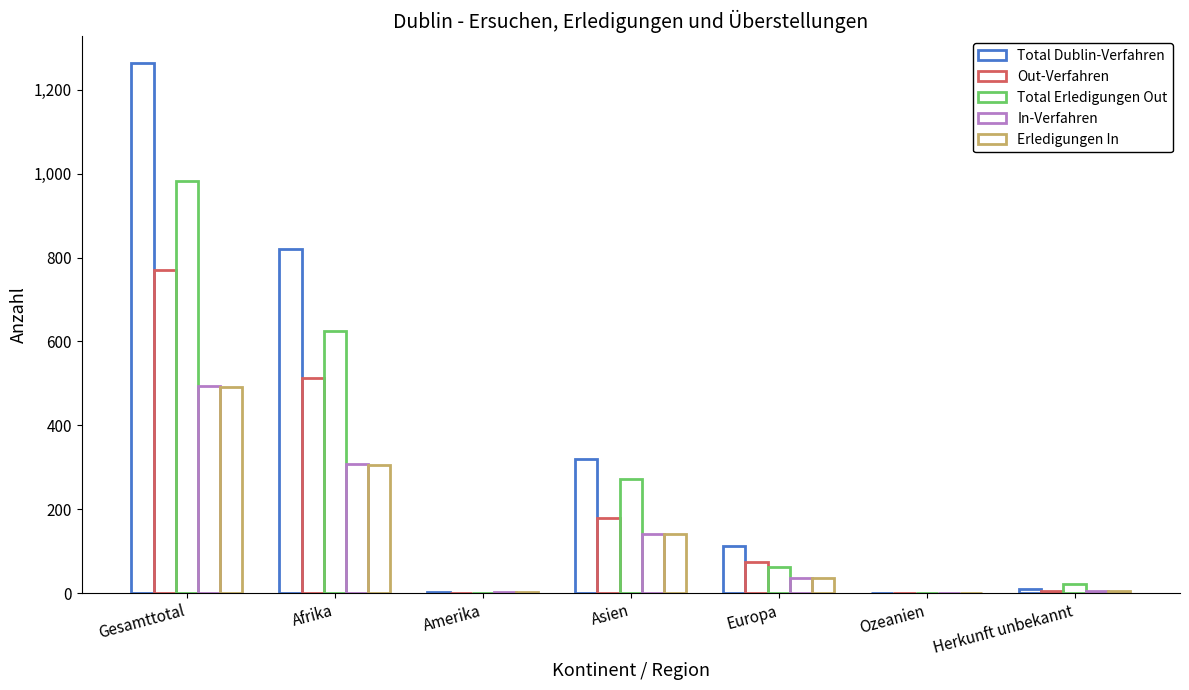

At how many categories does at least one series exceed 724?

2